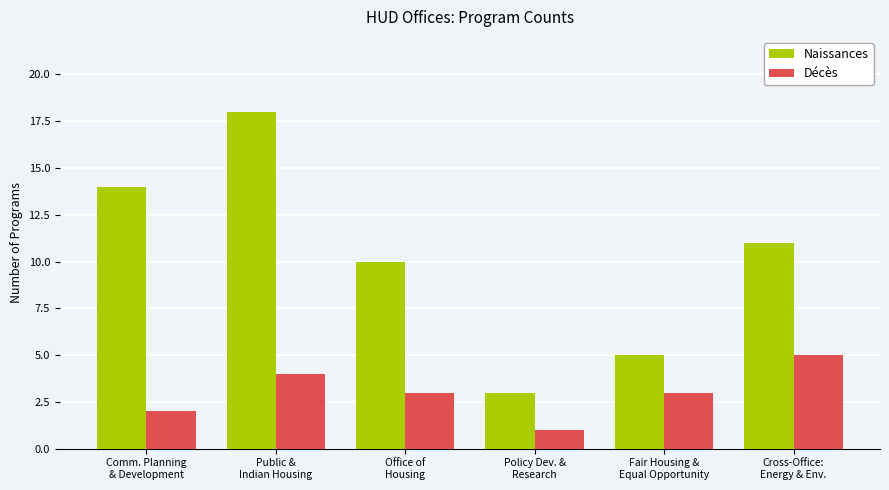

Which series has the largest range (max minus min)?

Naissances